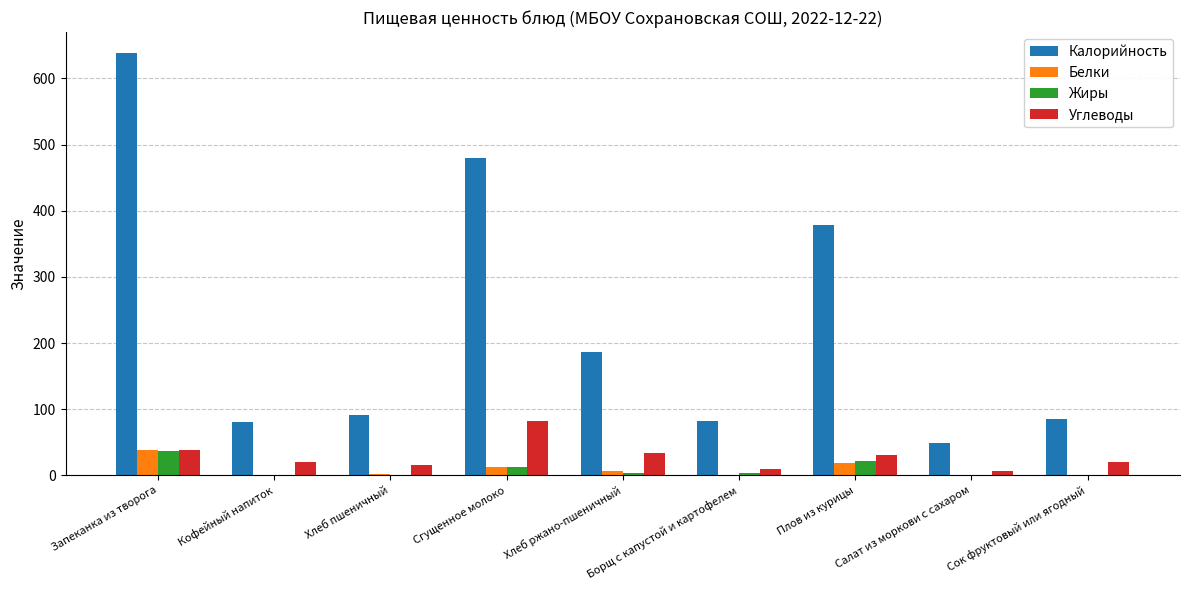

The Калорийность series shows 91 at Хлеб пшеничный. True or false?

True